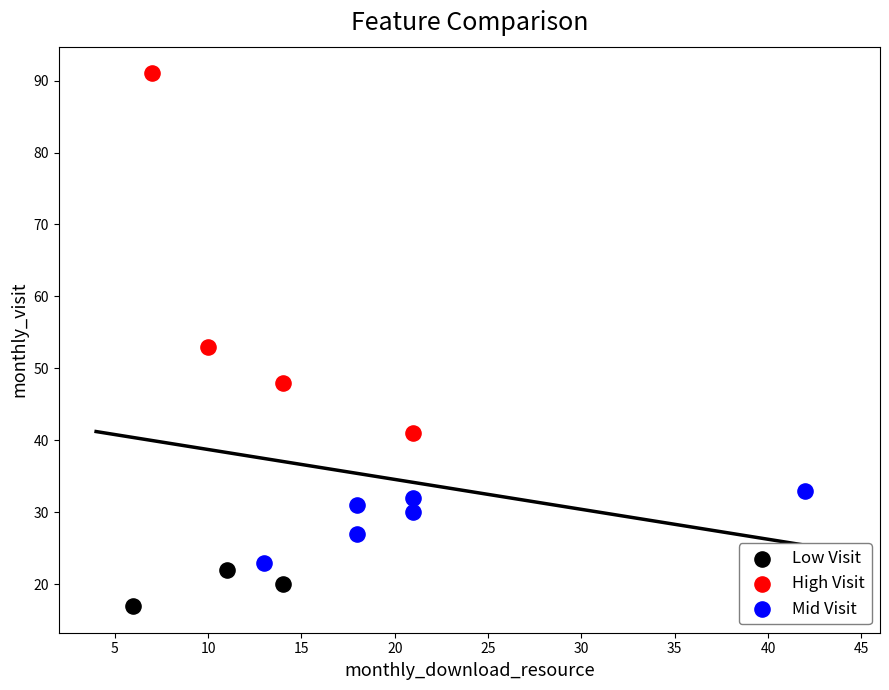

Which series reaches the minimum Y coordinate?

Low Visit